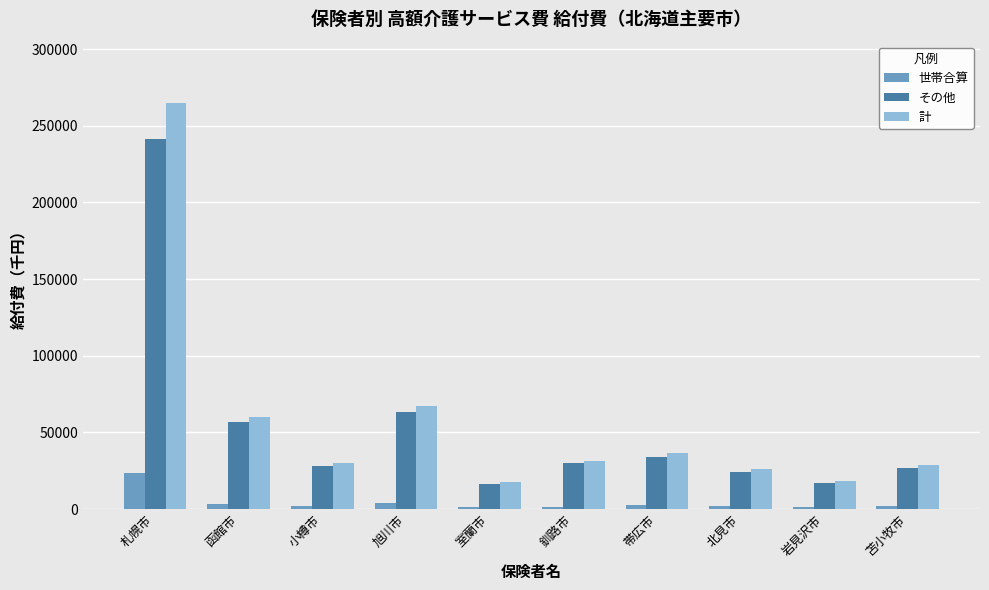

Rank the series by their maximum value, from lowest to highest.

世帯合算, その他, 計